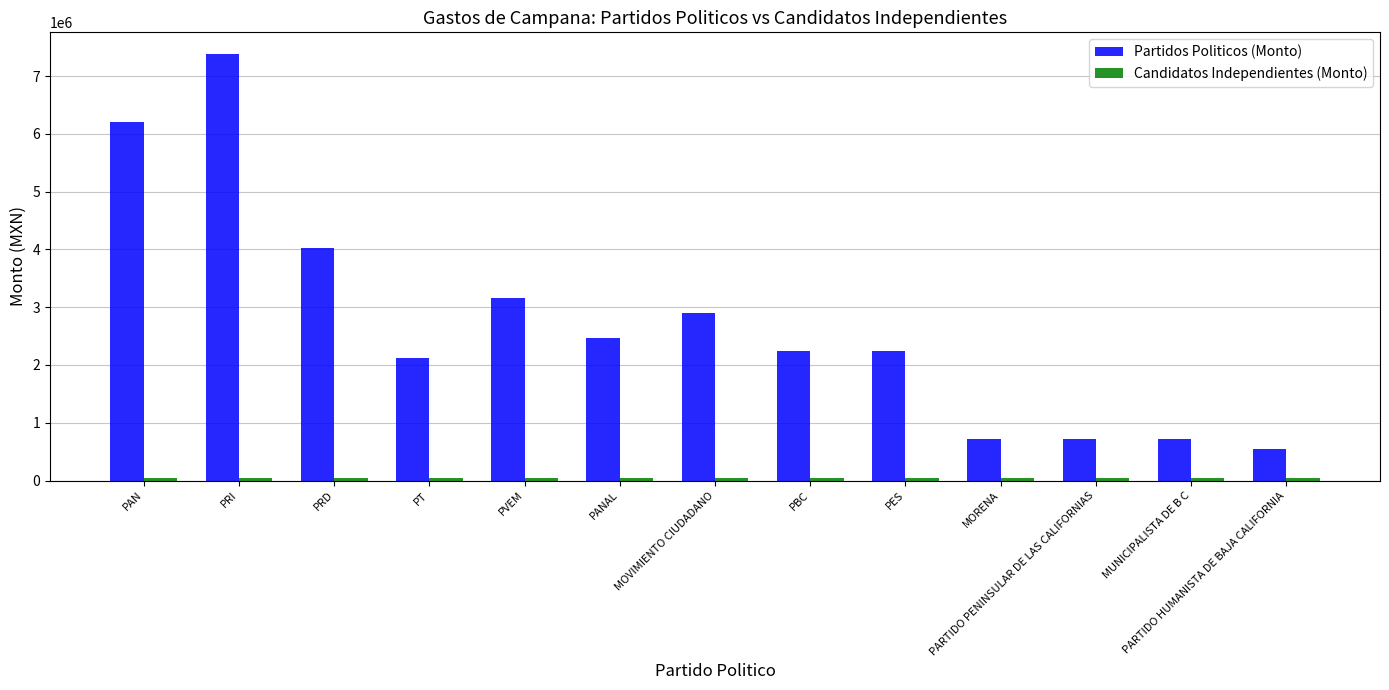

Is it true that Partidos Politicos (Monto) equals 1101575.7 at PARTIDO PENINSULAR DE LAS CALIFORNIAS?

False